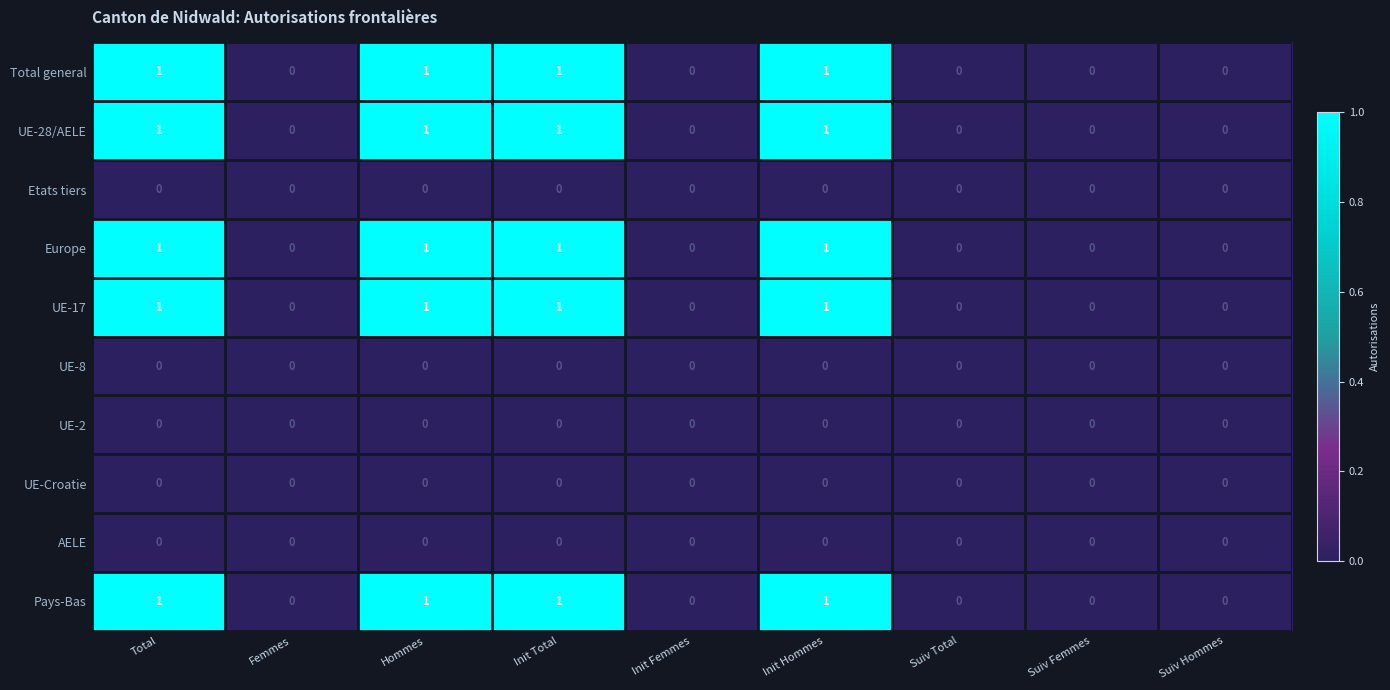

Count the number of data series in this chart.

10